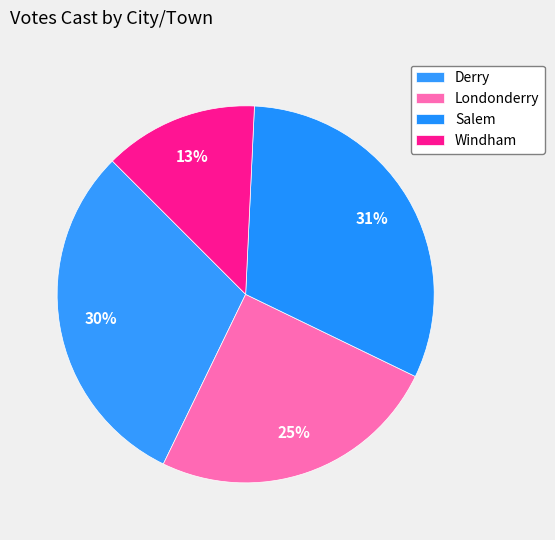

Count the number of slices in the pie.

4